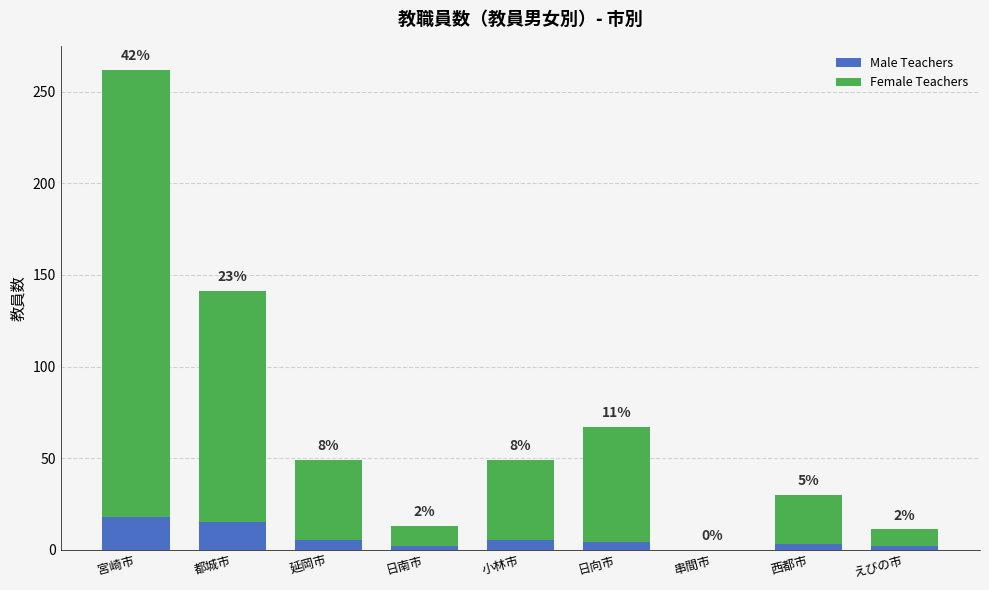

The Male Teachers series shows 2 at 日南市. True or false?

True